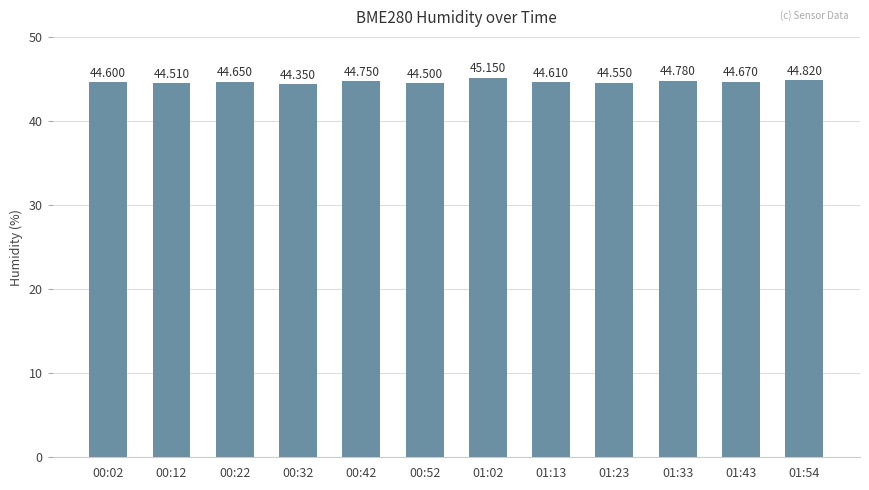

Approximately how many times larger is the value at 00:12 compared to 00:42?

1.0